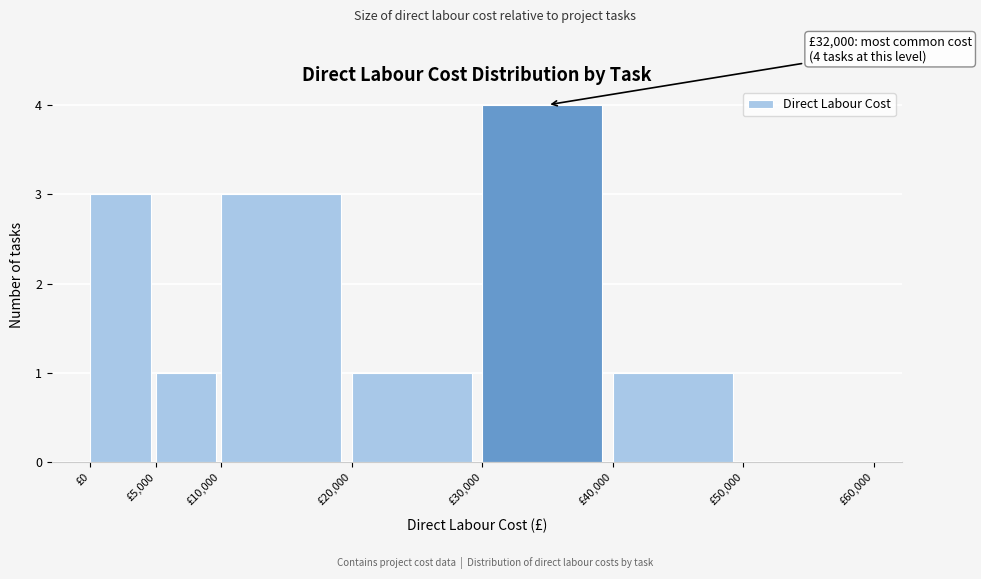

Which range on the x-axis has the tallest bar?

30000 to 40000